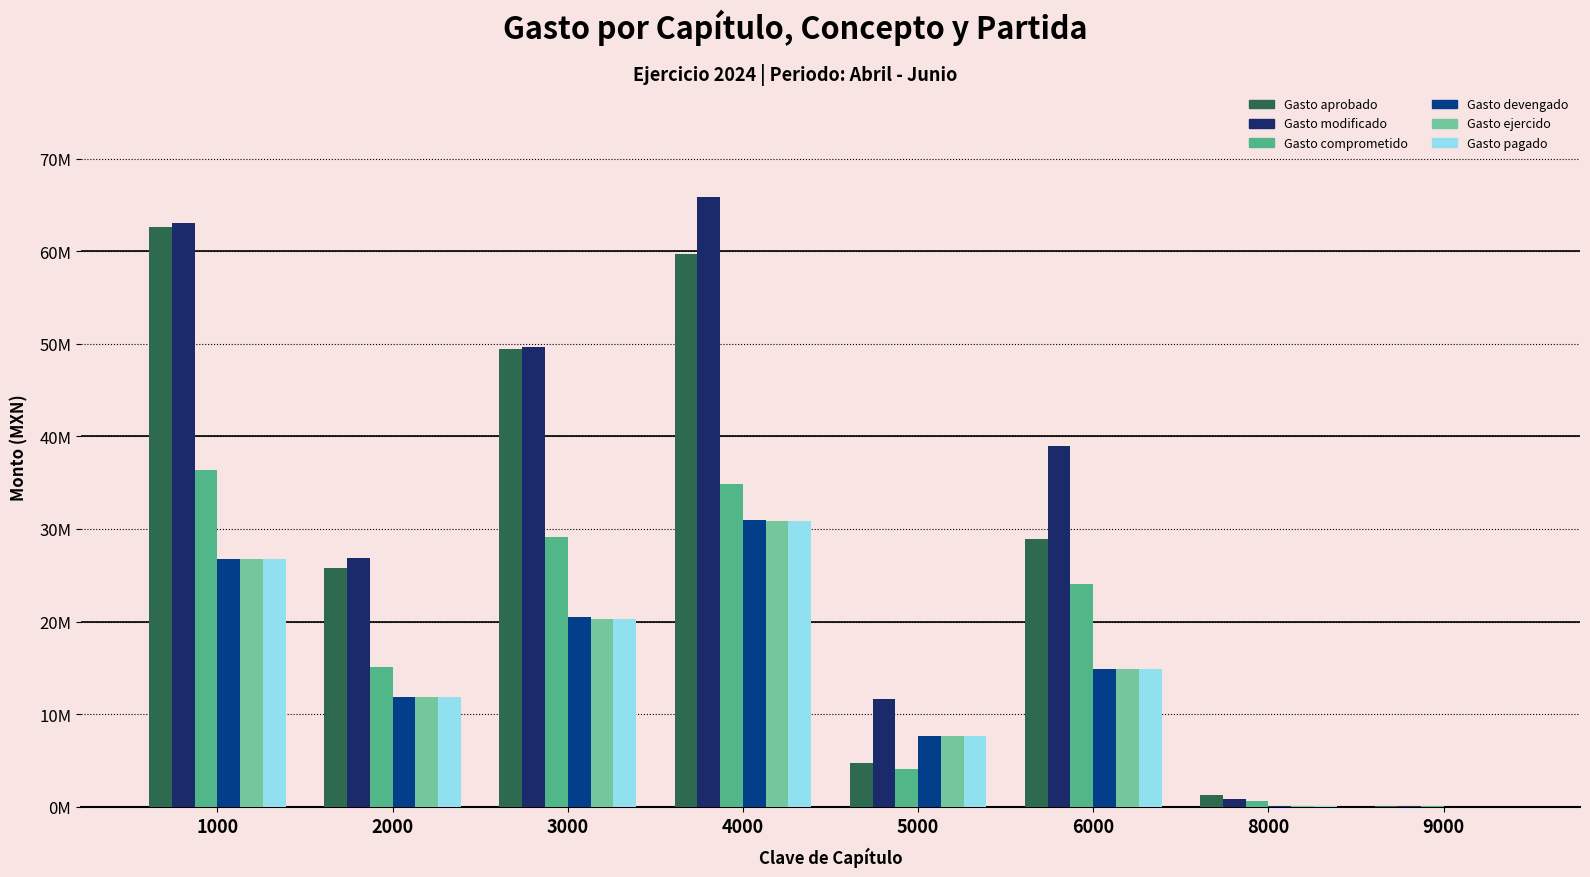

Are the bars grouped side by side (vs. stacked)?

Yes